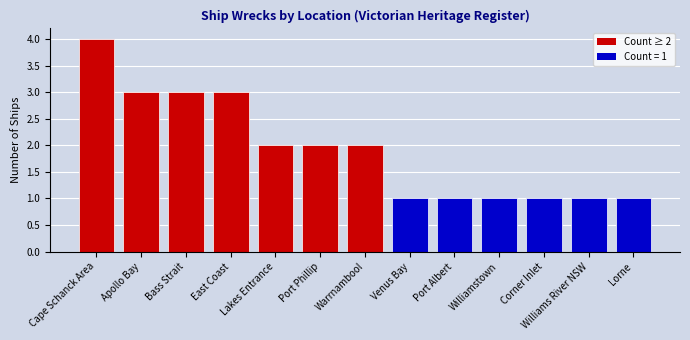

What is the ratio of the value at Williamstown to the value at Corner Inlet?

1.0